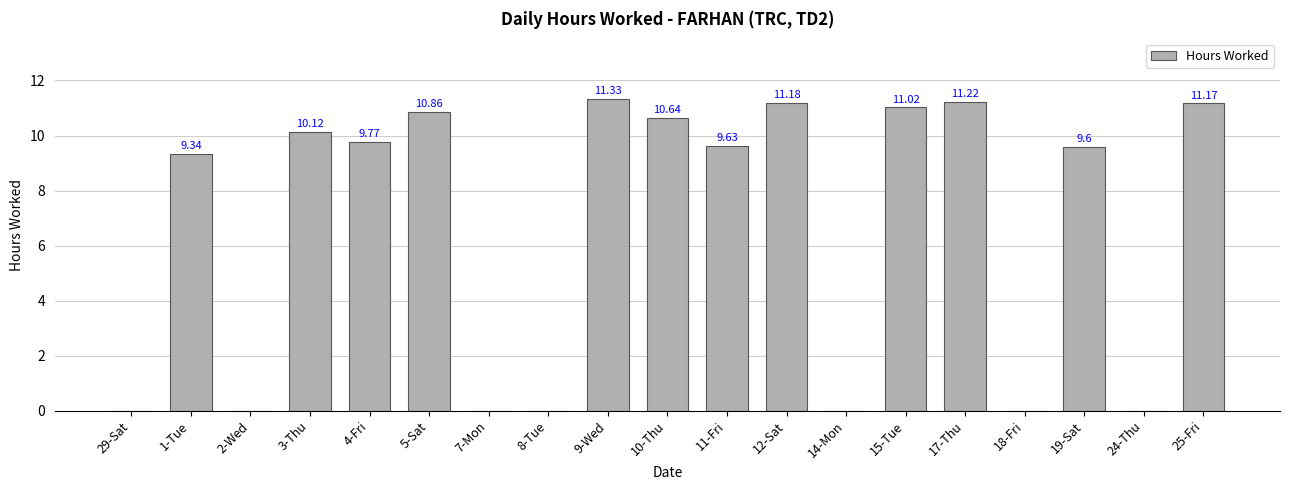

Which has a higher value, 19-Sat or 2-Wed?

19-Sat